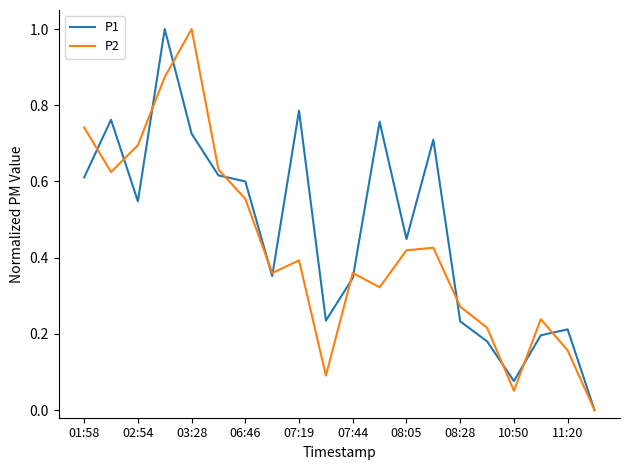

Is this an area chart (filled region under the line)?

No